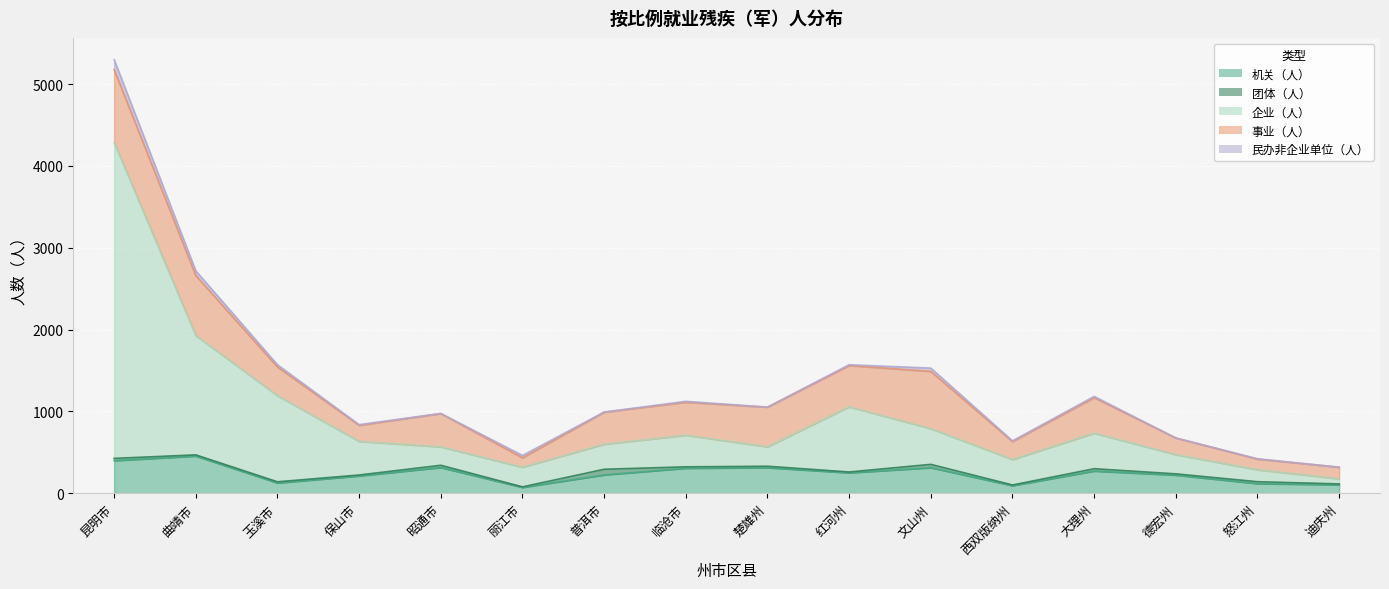

What is the label of the 4th point from the right?

大理州